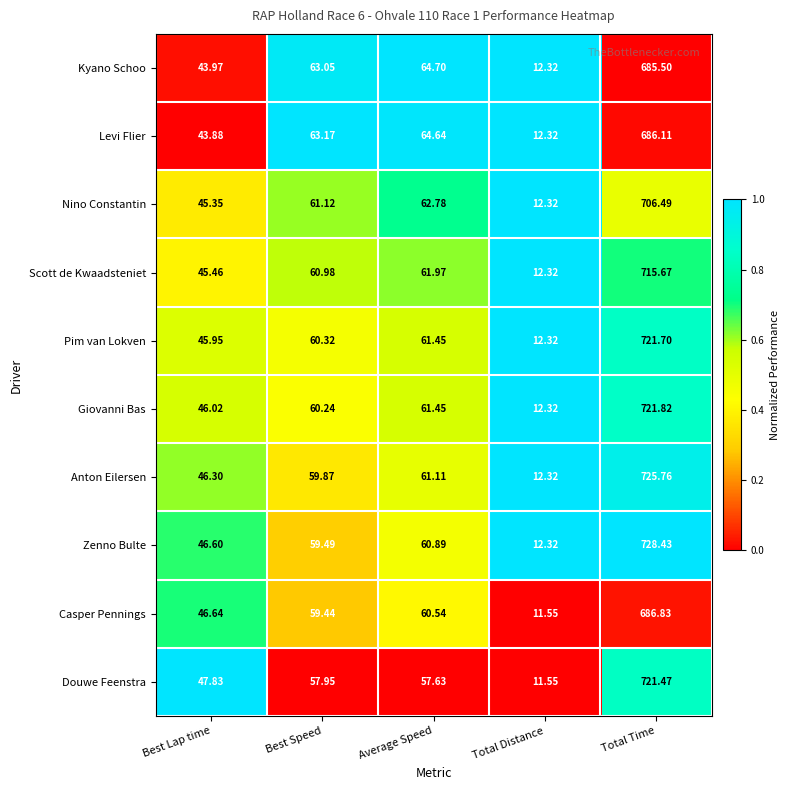

What is the maximum value shown in the chart?

728.4